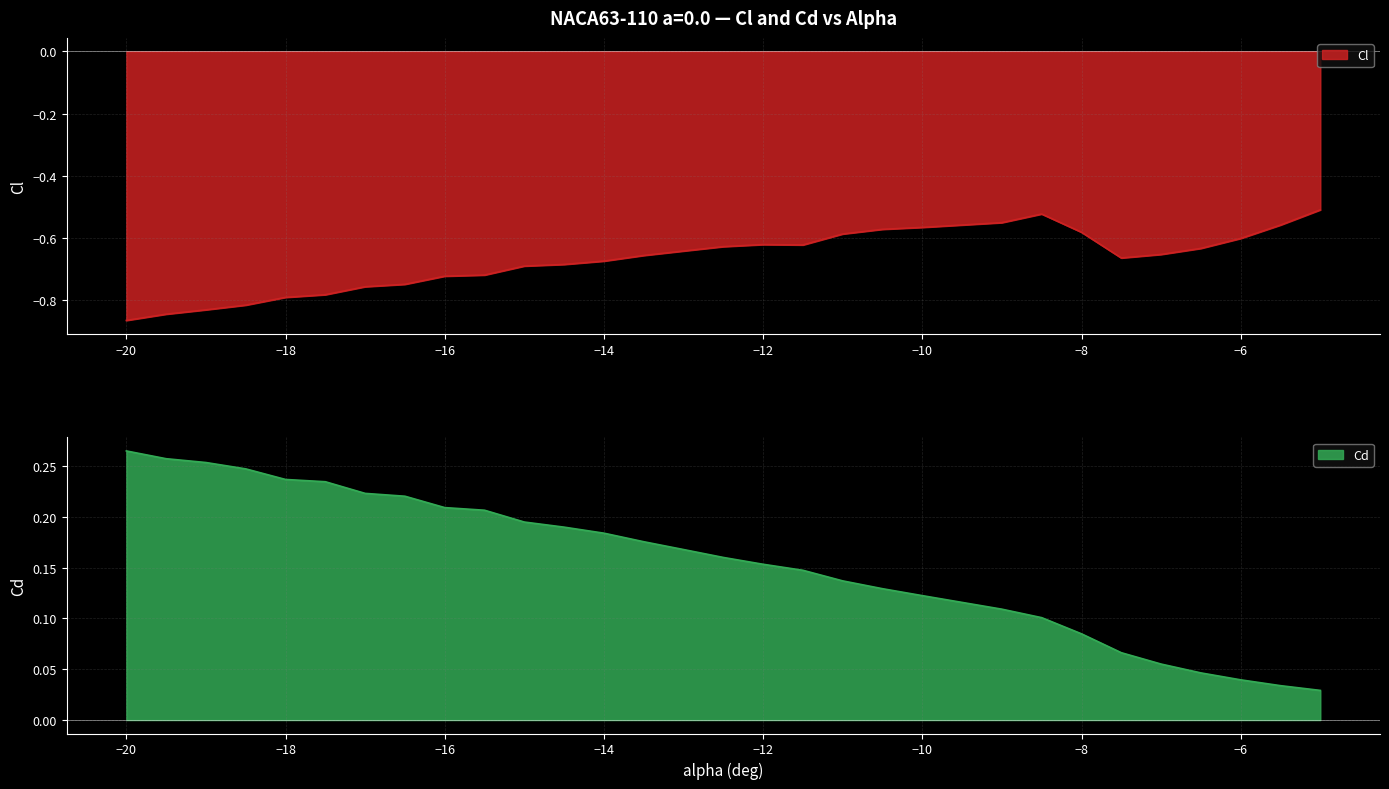

What is the sum of all Cl values?

-20.1